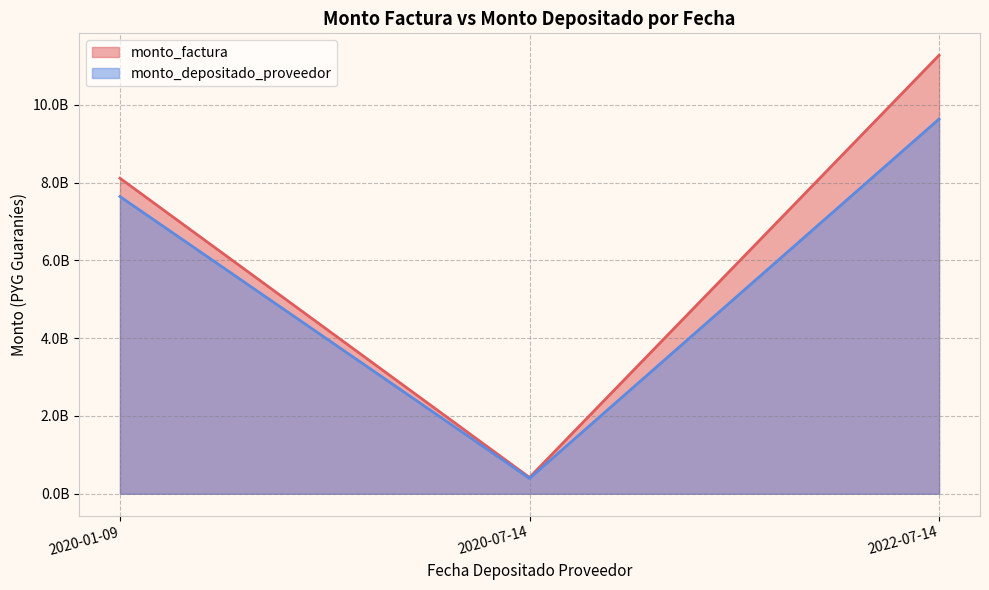

How many series are shown in this chart?

2